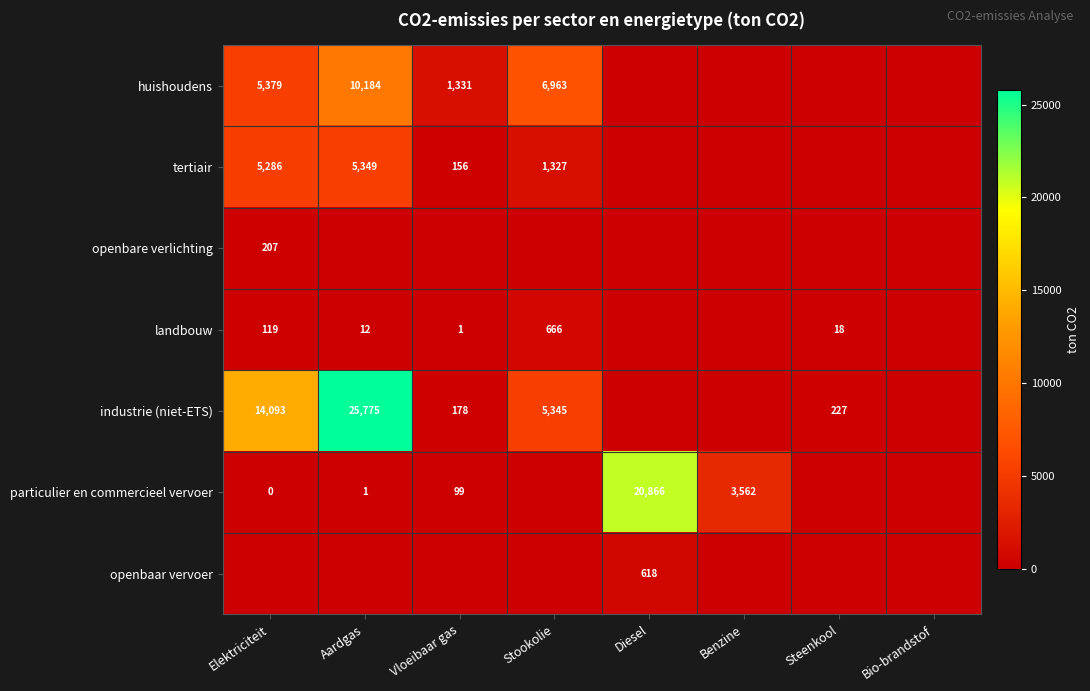

Is it true that industrie (niet-ETS) equals 4879 at Elektriciteit?

False